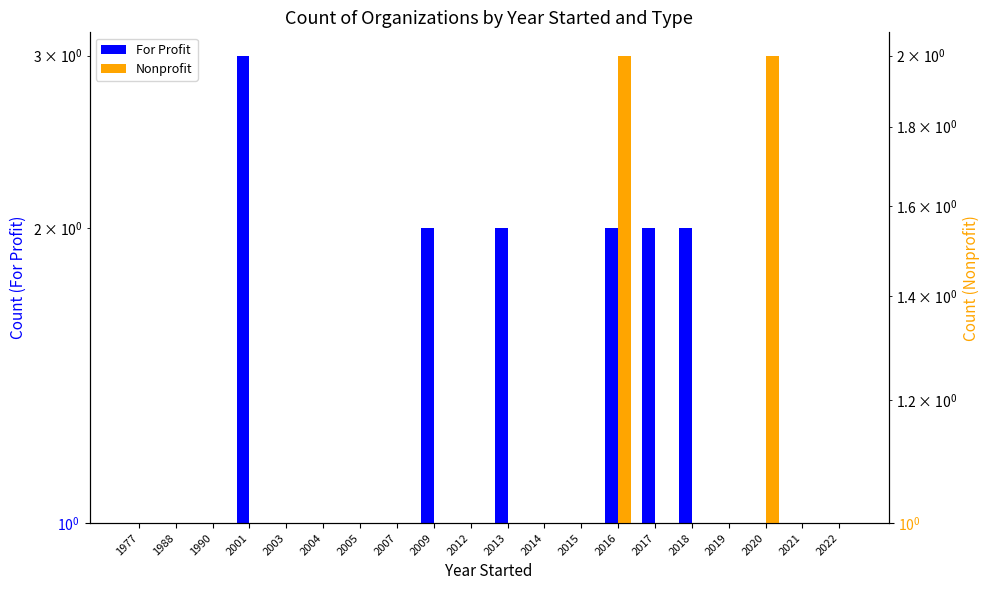

Are the bars grouped side by side (vs. stacked)?

Yes